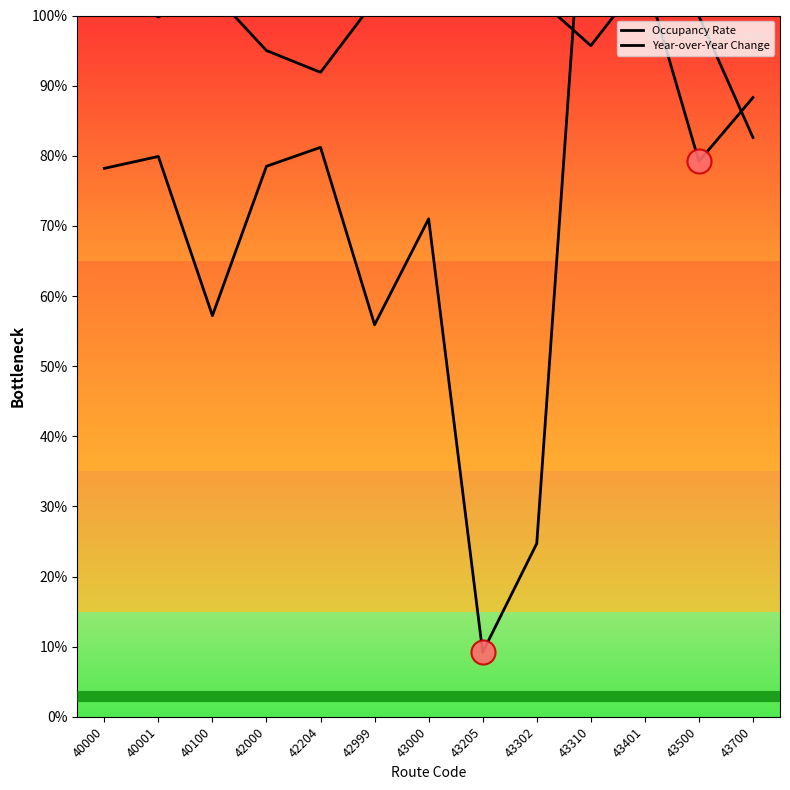

At which category is the sum across all series the highest?

43401